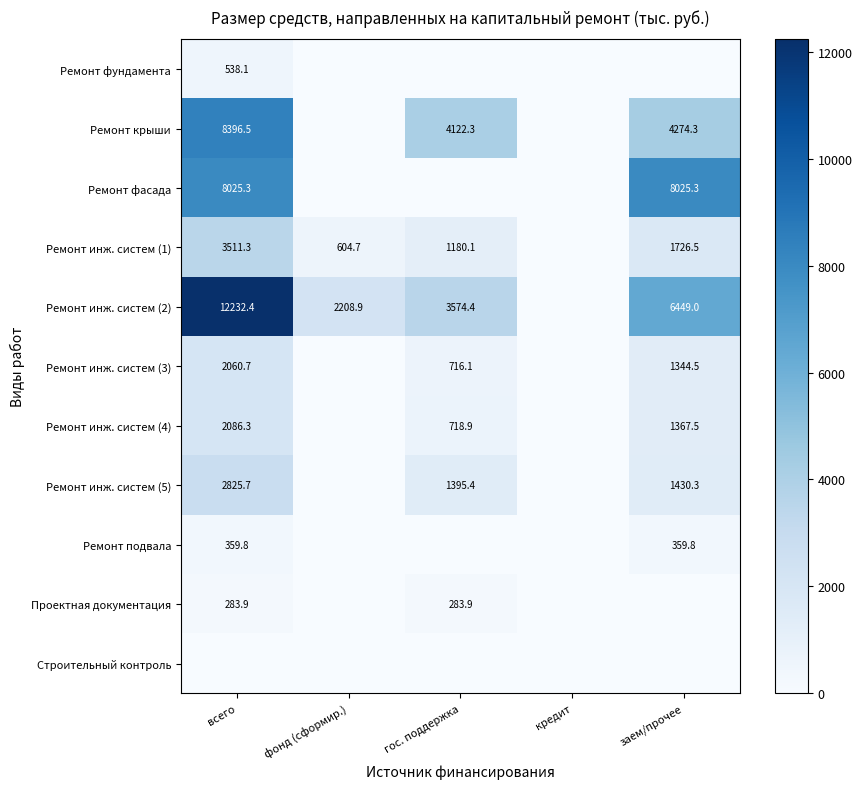

What is the difference between the Ремонт инж. систем (1) values at заем/прочее and фонд (сформир.)?

1121.8